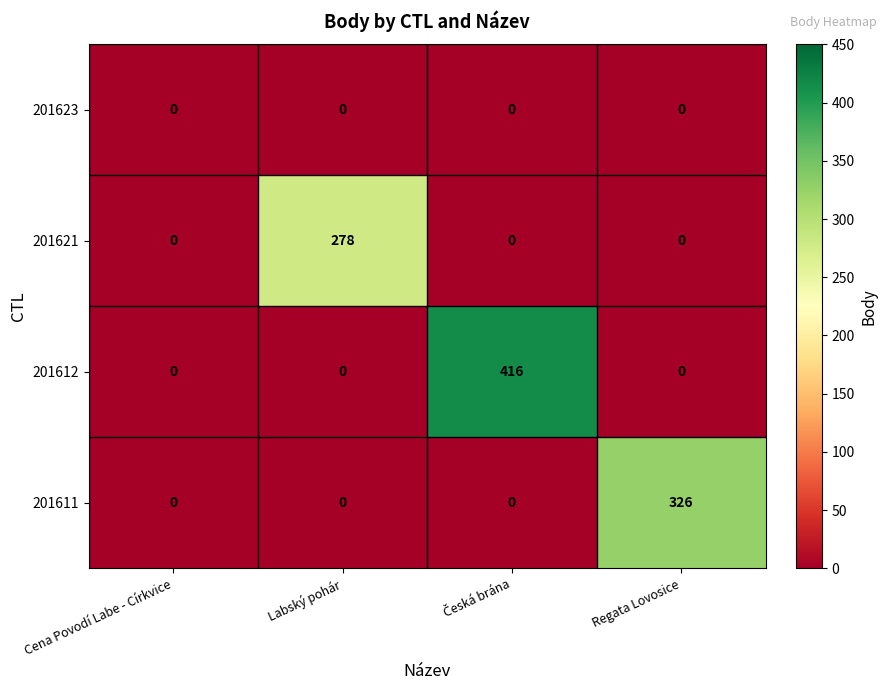

Which series has the largest total across all categories?

201612